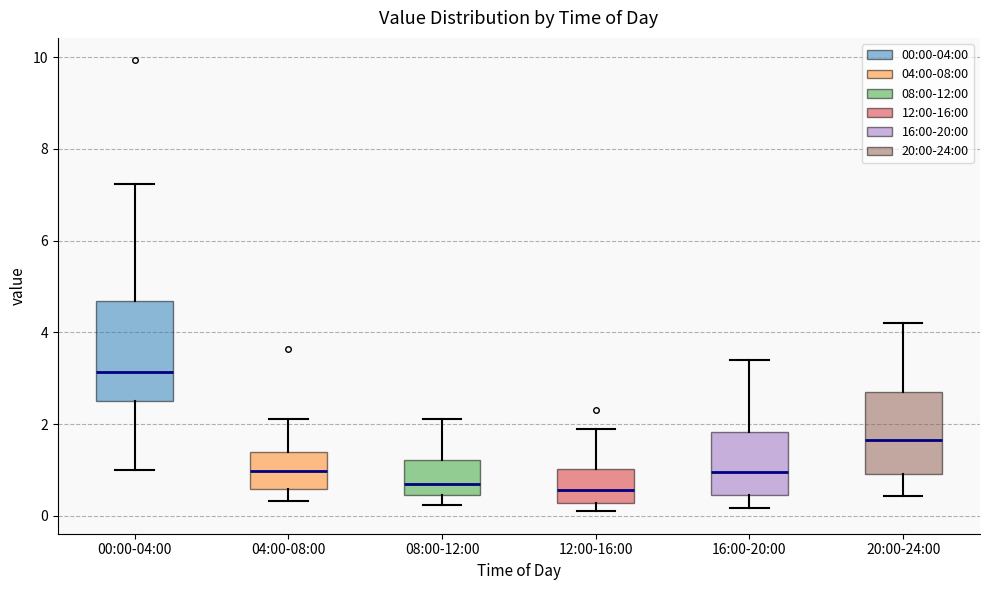

Reading left to right, transcribe this box plot: for each box, give where its median line is, the range the box spans, and where its two whiskers end, as read against the y-axis. The values are not printed on the chart, so give them approximately, as read against the axis.

00:00-04:00: median 3.2, box 2.4 to 4.6, whiskers 1.0 to 7.2
04:00-08:00: median 1.0, box 0.6 to 1.4, whiskers 0.4 to 2.2
08:00-12:00: median 0.8, box 0.4 to 1.2, whiskers 0.2 to 2.2
12:00-16:00: median 0.6, box 0.2 to 1.0, whiskers 0.2 (just below the box's lower edge) to 2.0
16:00-20:00: median 1.0, box 0.4 to 1.8, whiskers 0.2 to 3.4
20:00-24:00: median 1.6, box 1.0 to 2.8, whiskers 0.4 to 4.2